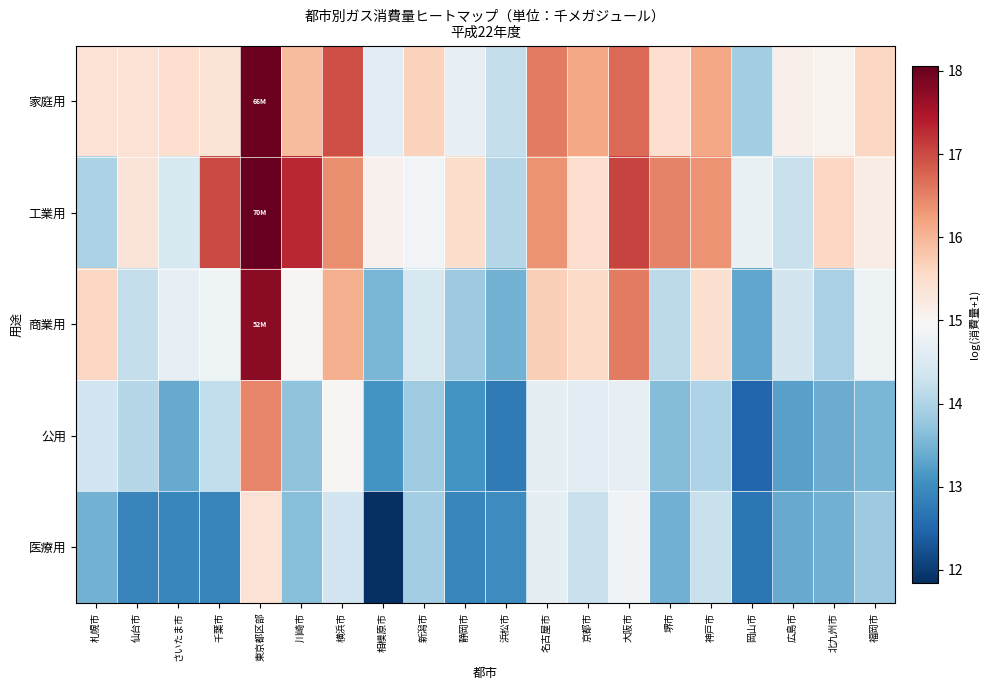

What is the maximum value shown in the chart?

18.1